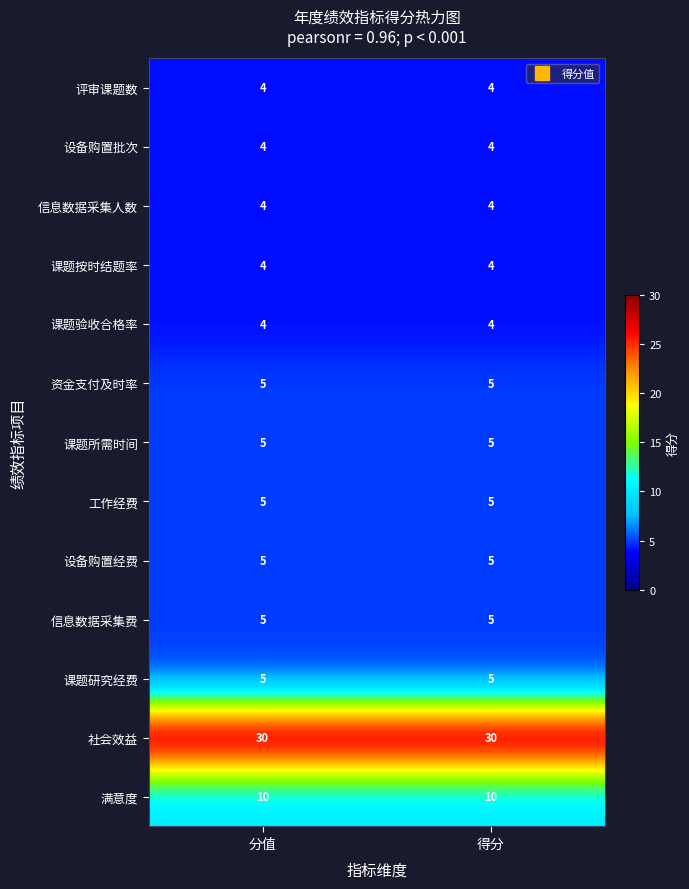

What is the greatest value displayed?

30